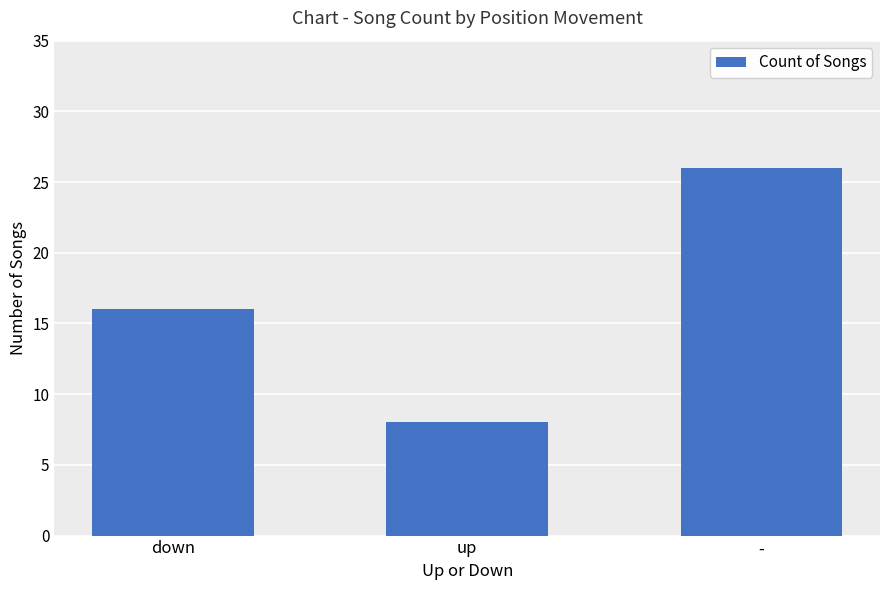

Are the bars horizontal?

No